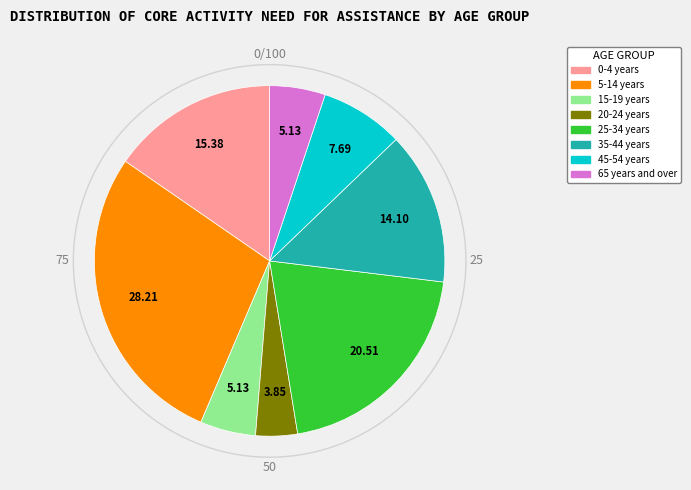

Is there a majority slice in this chart?

No